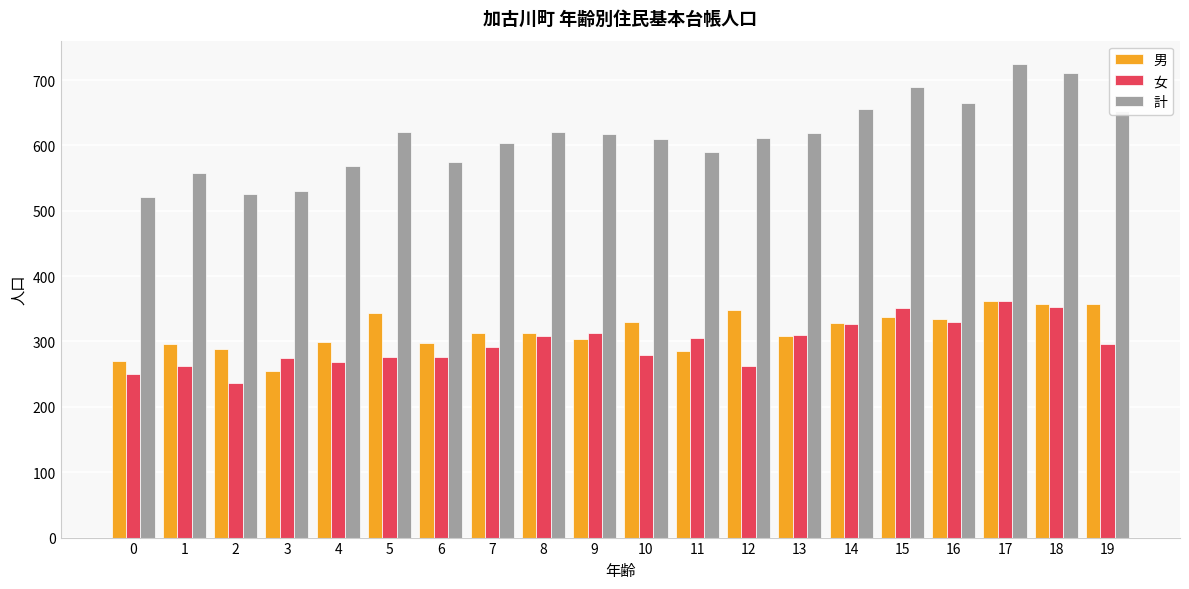

How many groups of bars are there?

20